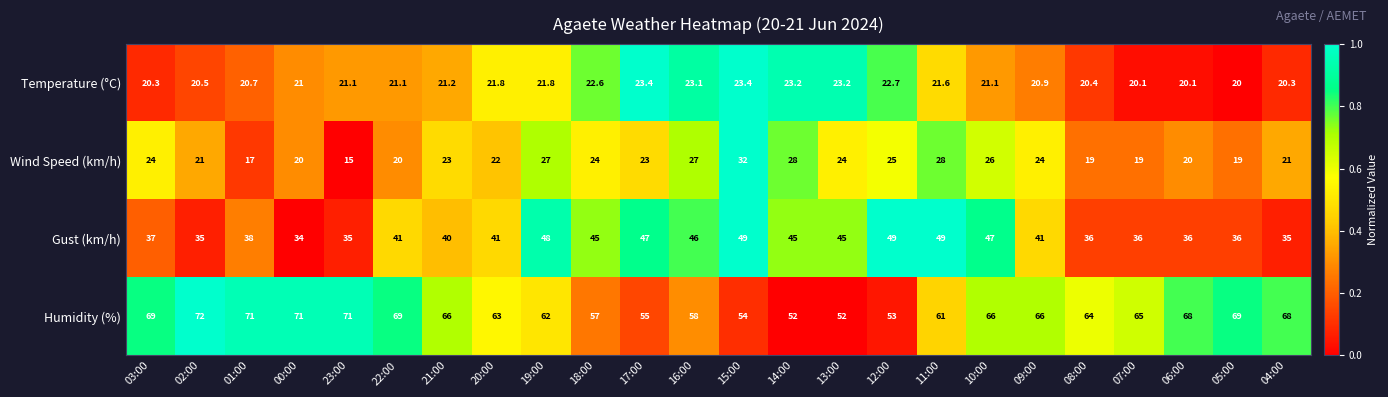

What is the spread (max minus min) of values at 07:00?

46.0